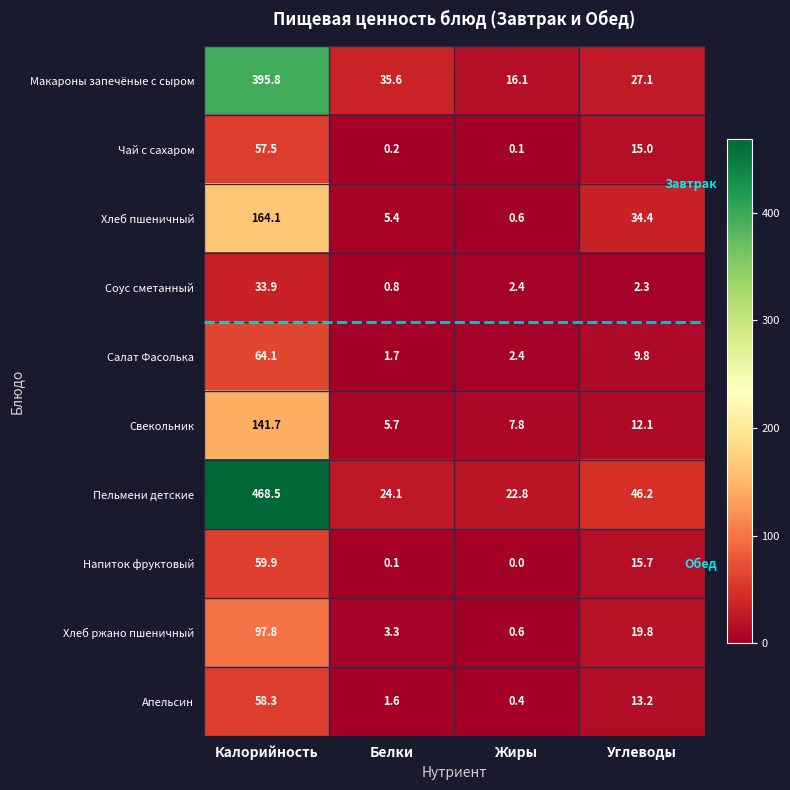

Is the value of Апельсин at Жиры greater than the value of Напиток фруктовый at Жиры?

Yes